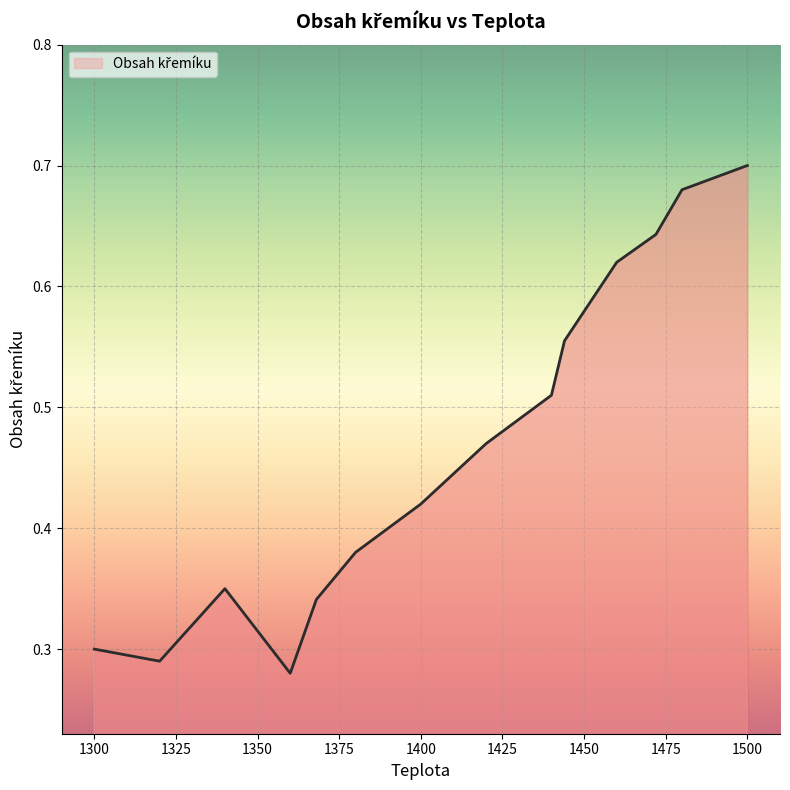

Where is the first local minimum?

1320